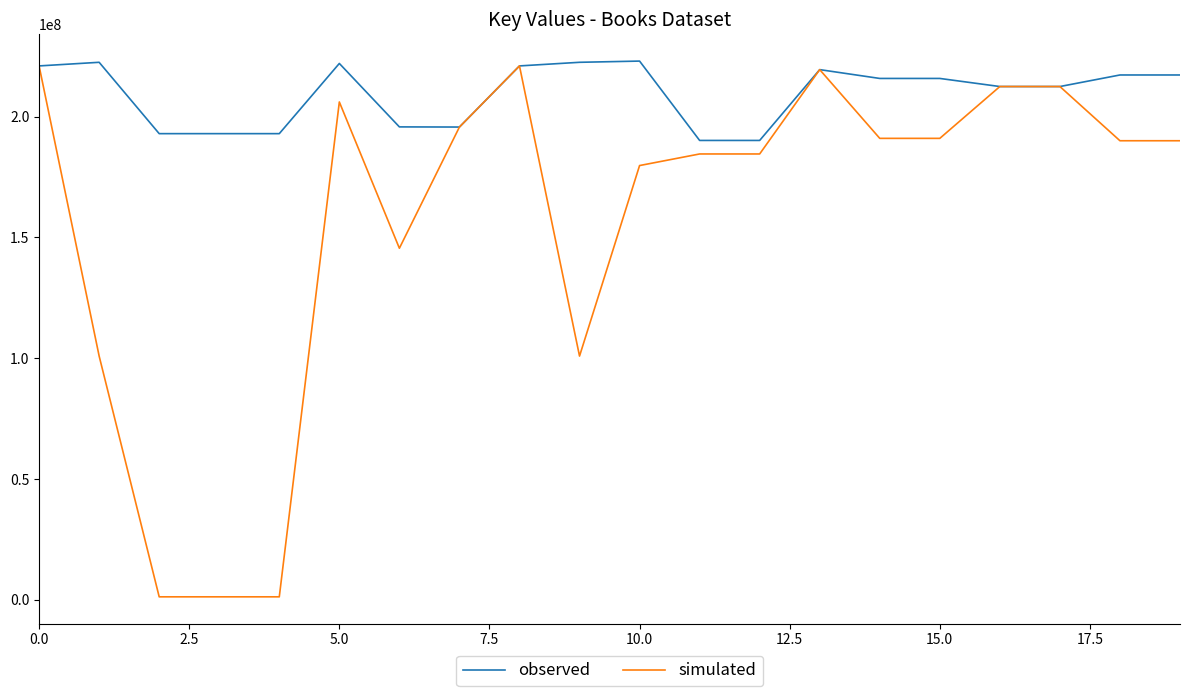

Does the chart display data point markers on the line(s)?

No